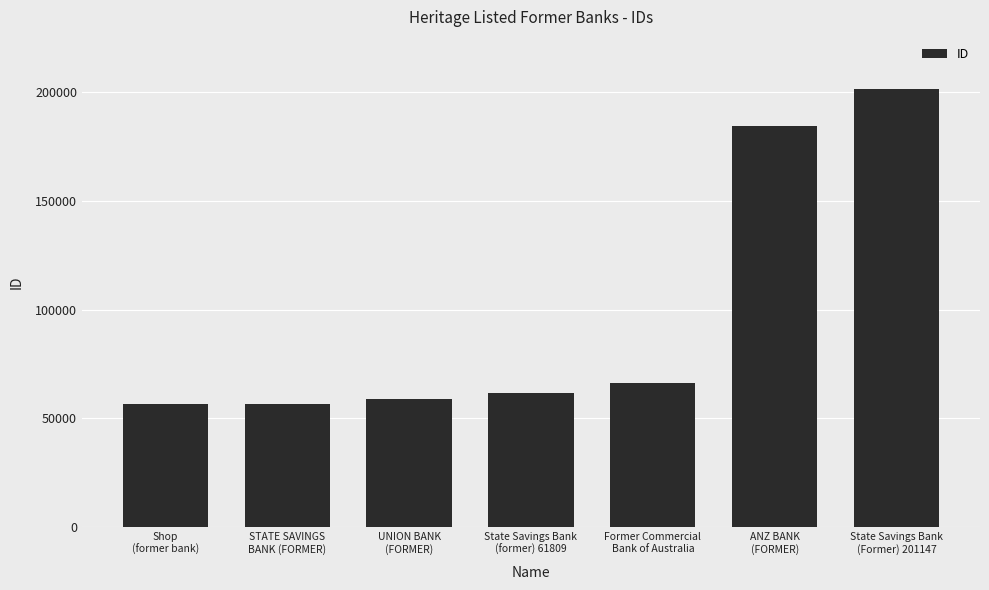

What is the change in value from Shop
(former bank) to ANZ BANK
(FORMER)?

+128077